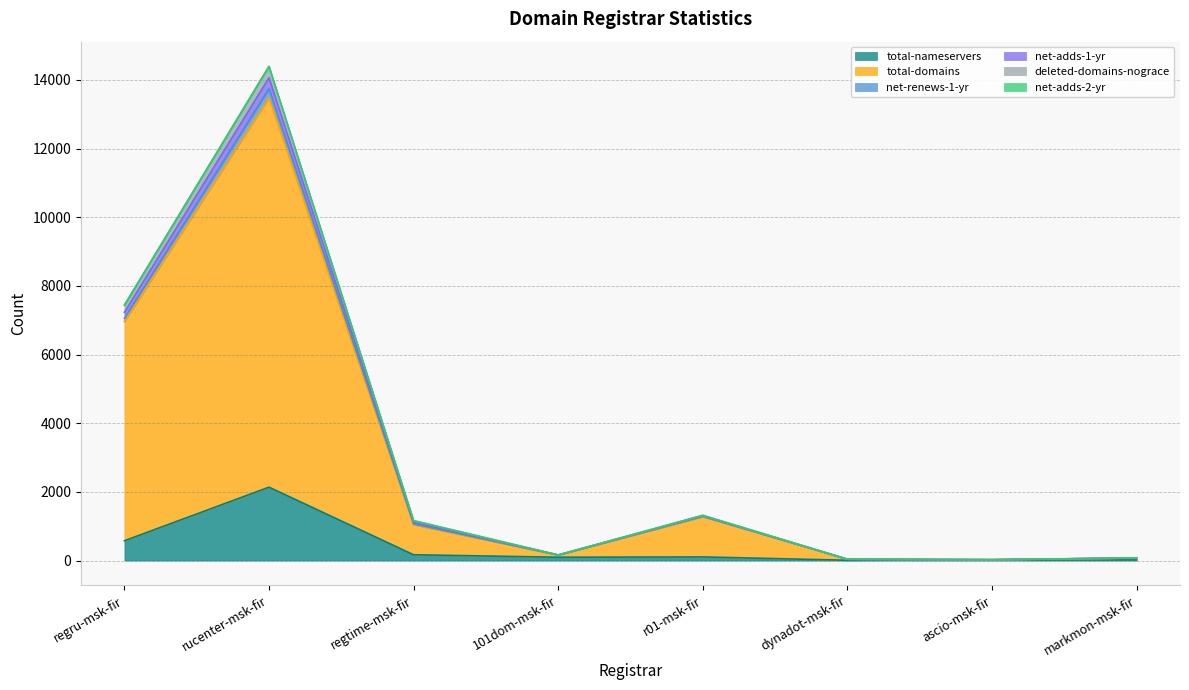

At which category is the sum across all series the highest?

rucenter-msk-fir